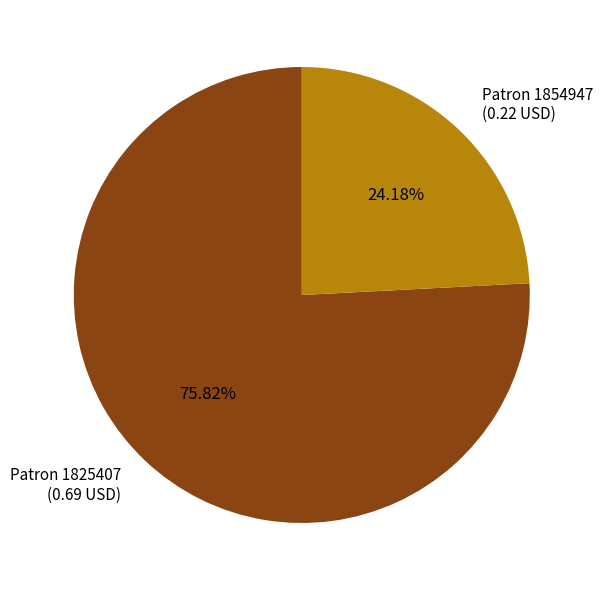

Is there a majority slice in this chart?

Yes